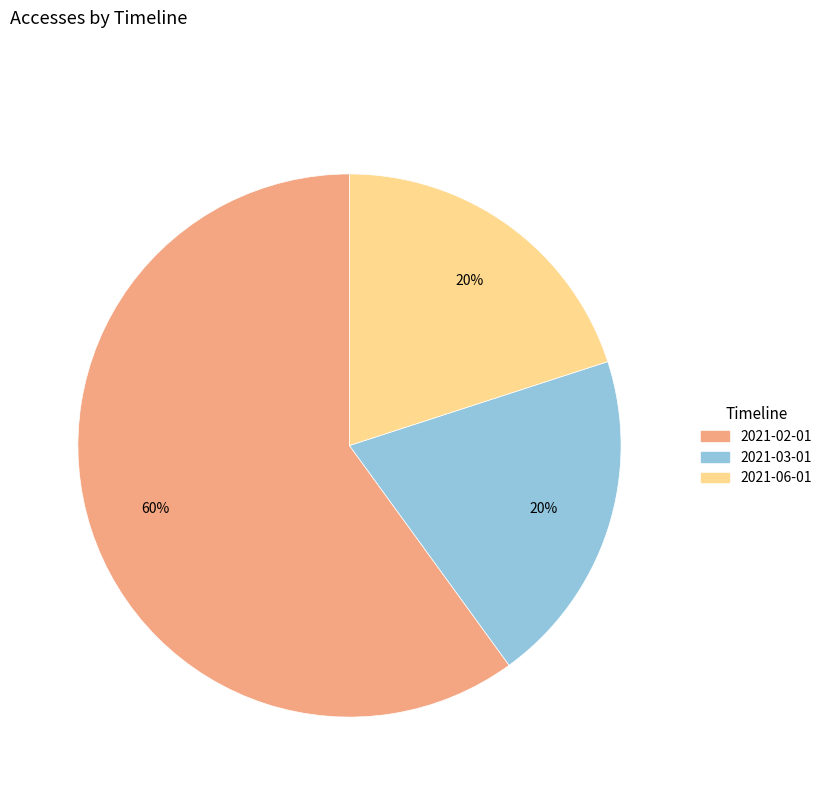

Does any single category account for the majority?

Yes